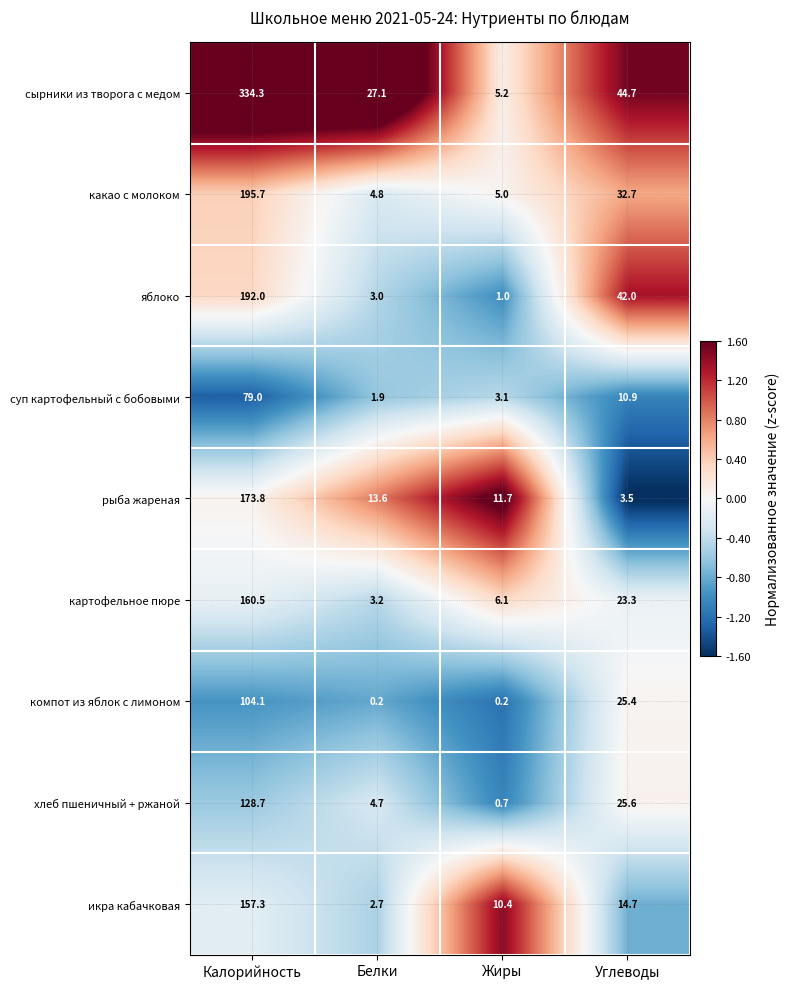

What is the total value across all series at Жиры?

43.4